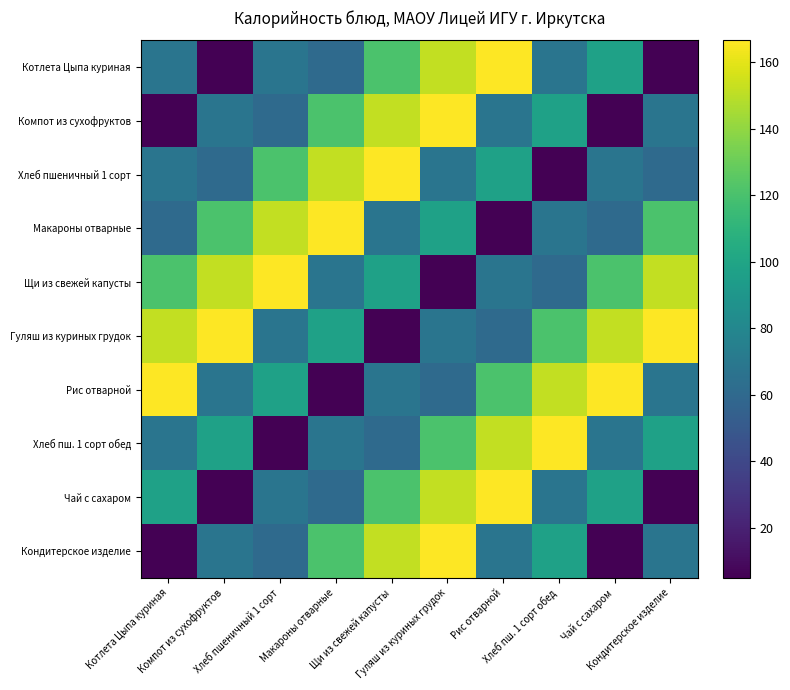

At which category does the chart reach its minimum across all series?

Компот из сухофруктов